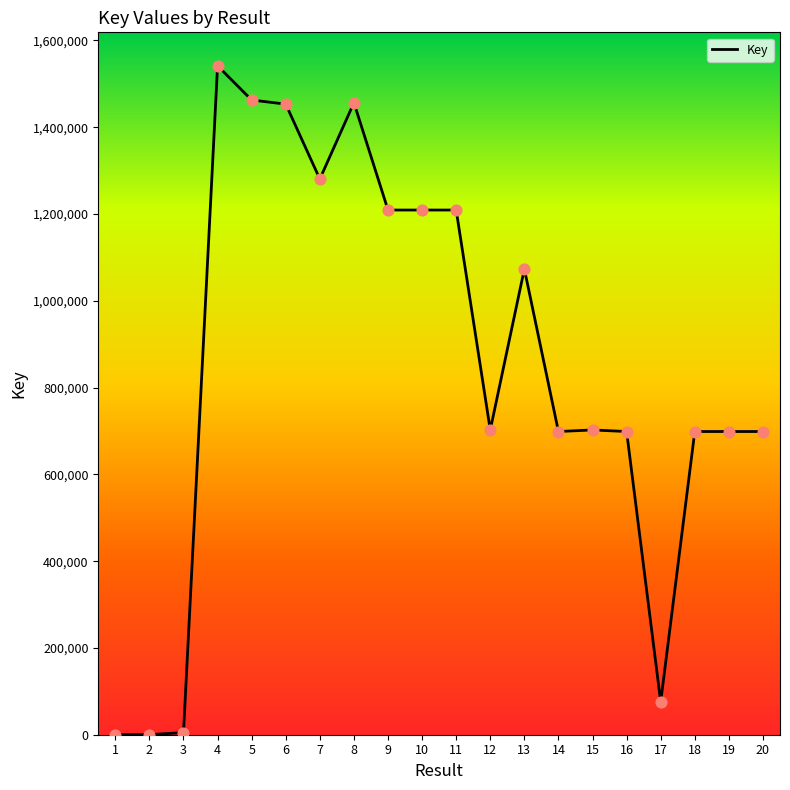

Approximately how many times larger is the value at 8 compared to 4?

0.9